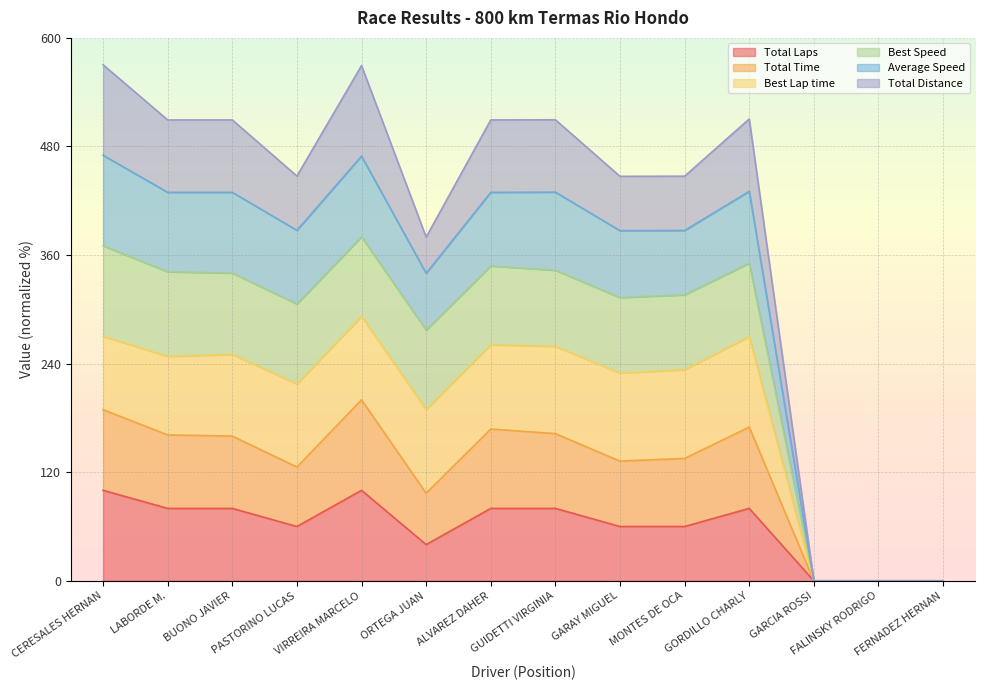

At which category does Total Laps reach its first local valley?

PASTORINO LUCAS